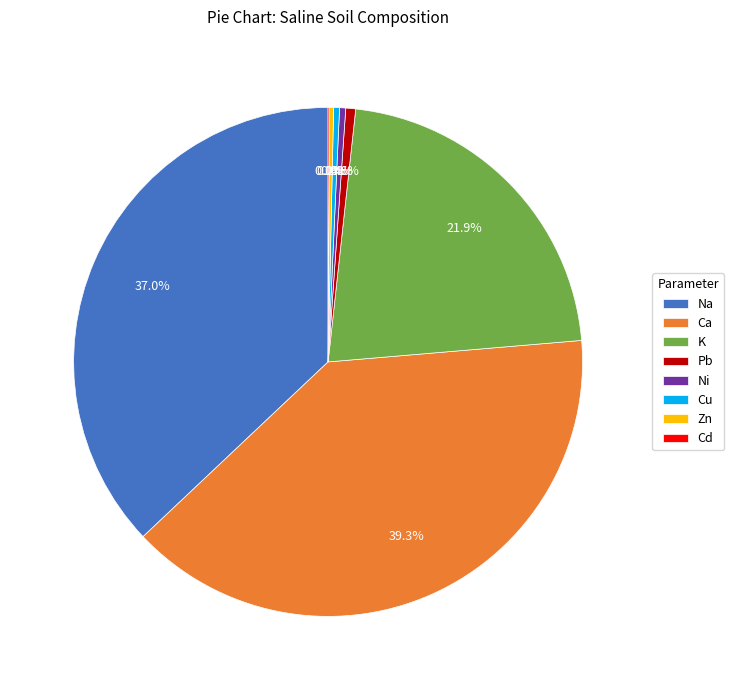

Does any single category account for the majority?

No